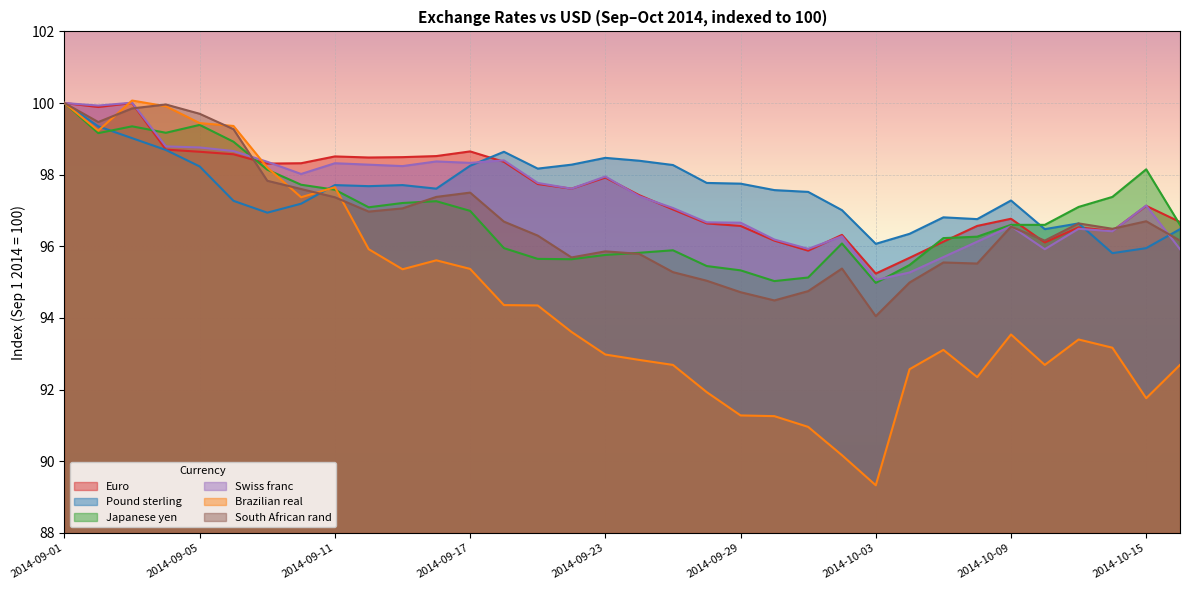

What value does the South African rand series have at 2014-09-04?

100.0